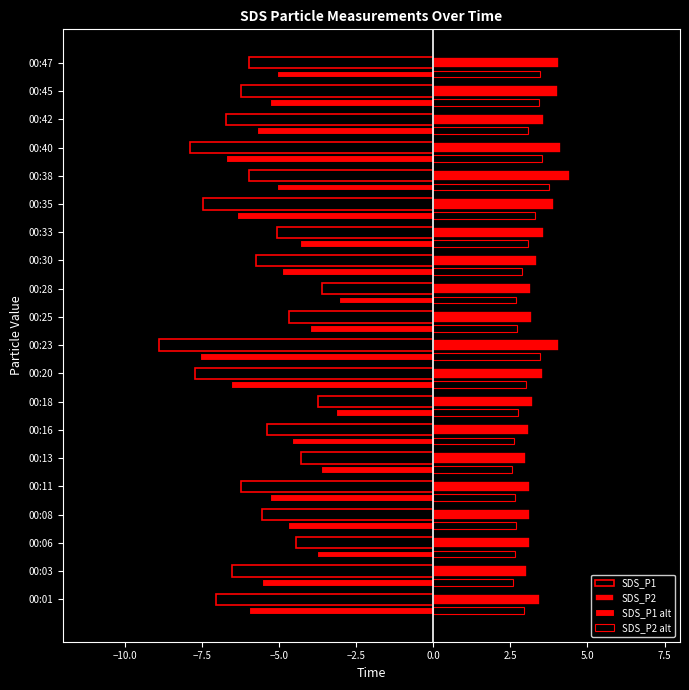

Which series has the largest range (max minus min)?

SDS_P1